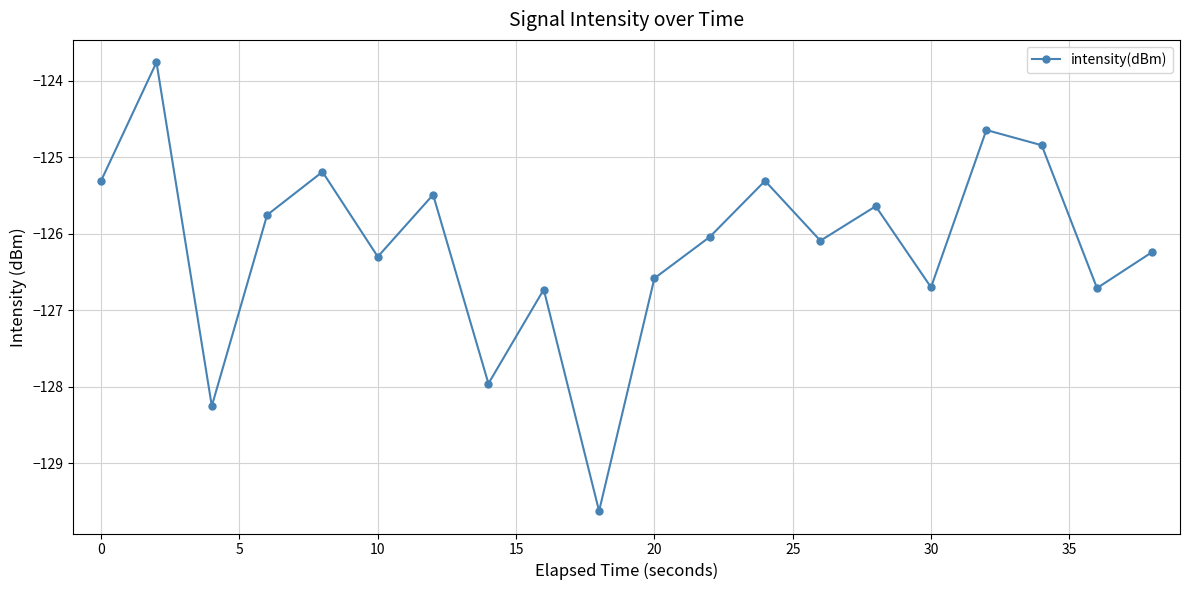

What is the minimum value shown in the chart?

-129.6